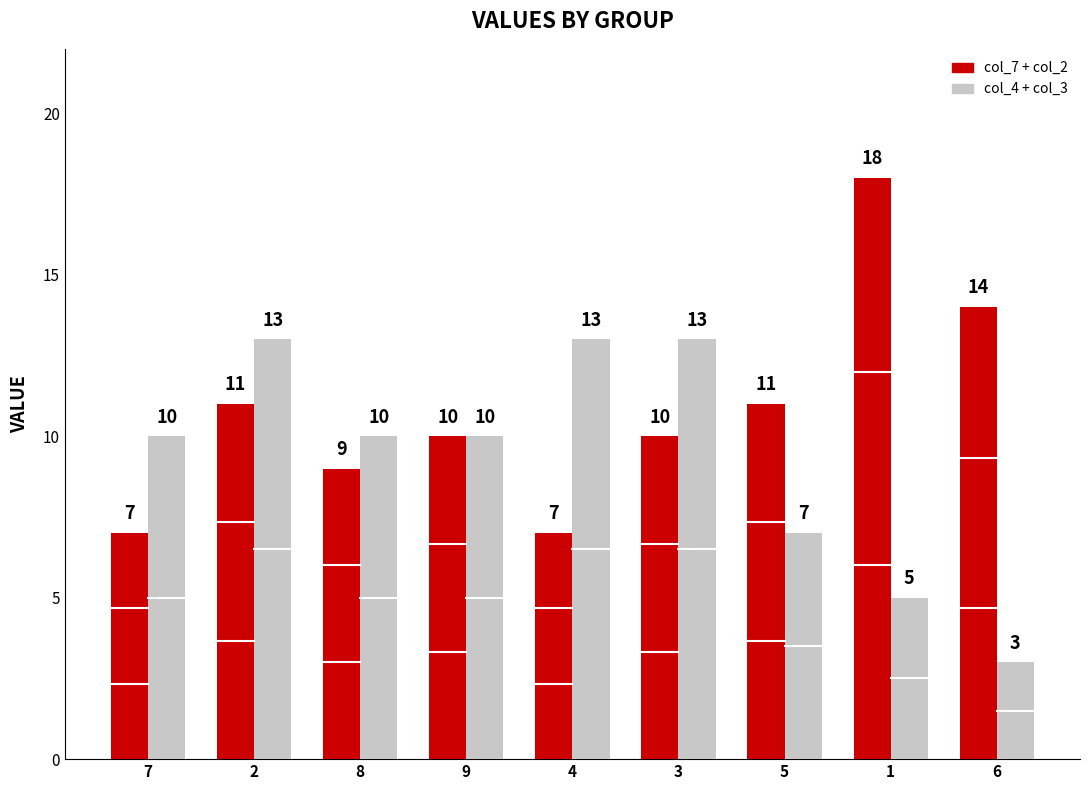

How many bars are there in total?

18